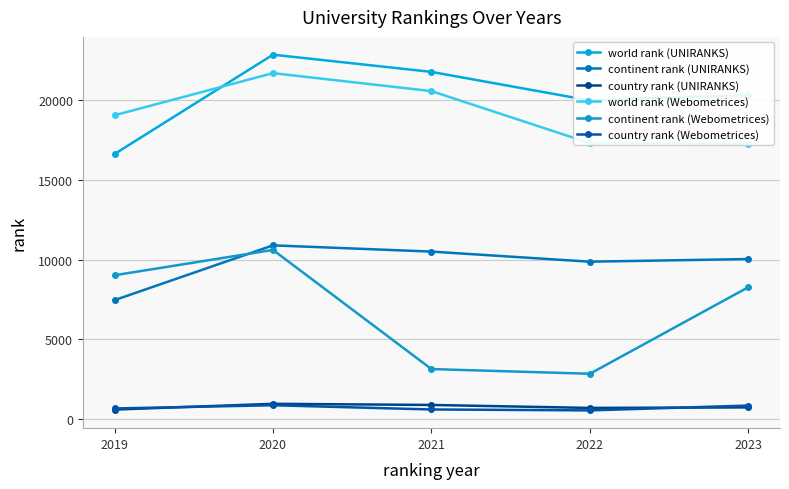

How many data points in continent rank (Webometrices) are less than 8270?

2